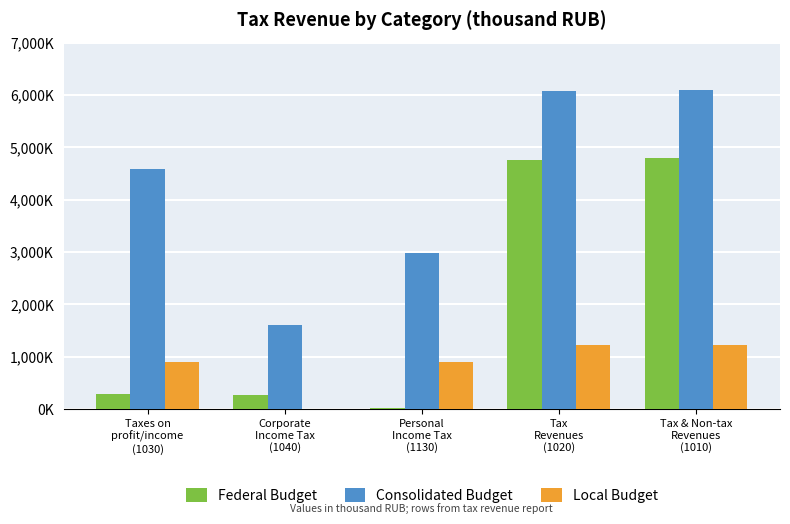

How many bars are there in total?

15